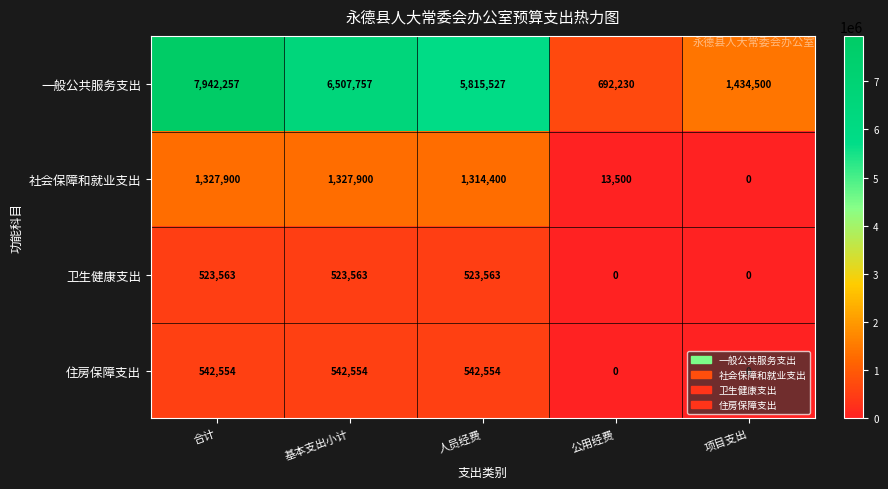

Rank the series by their maximum value, from highest to lowest.

一般公共服务支出, 社会保障和就业支出, 住房保障支出, 卫生健康支出